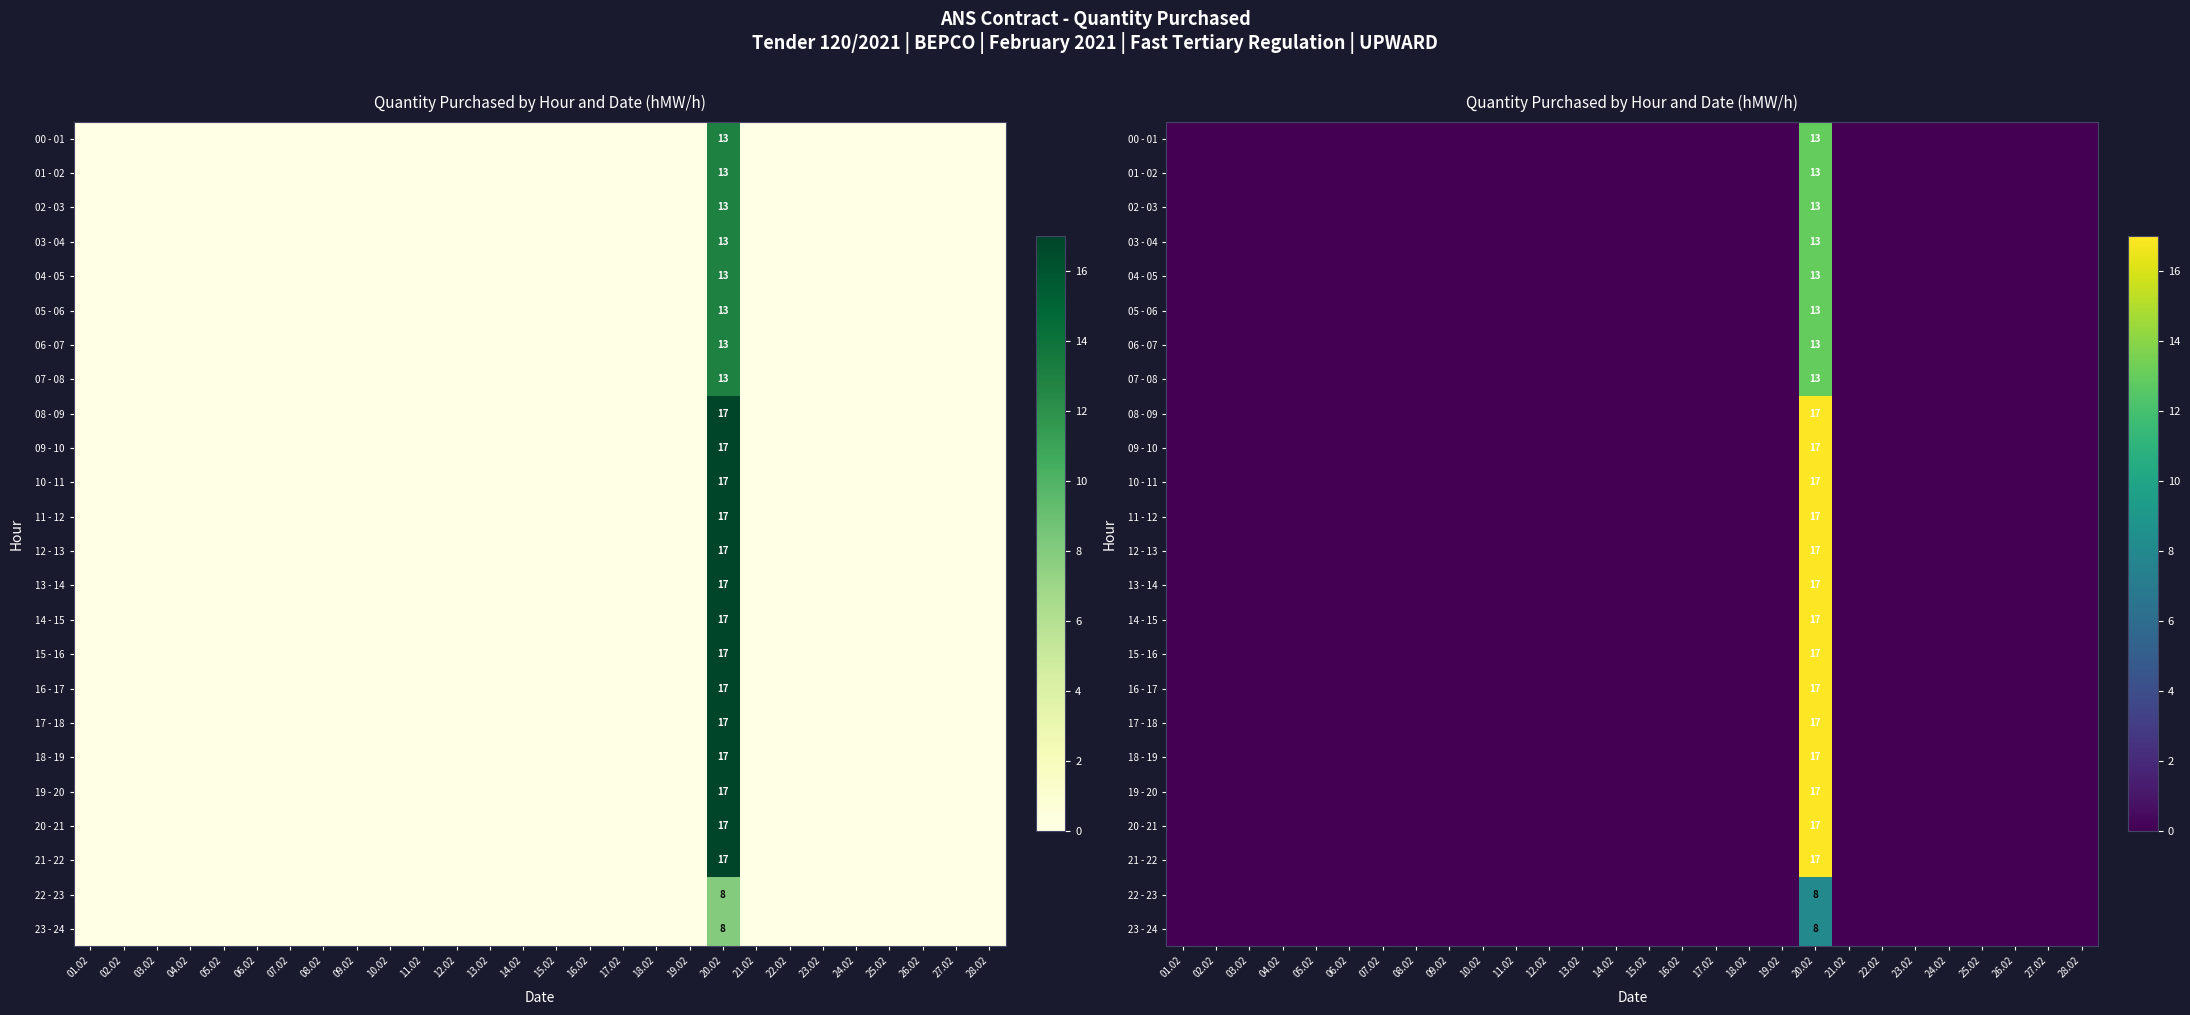

Which label corresponds to the smallest value in the chart?

01.02